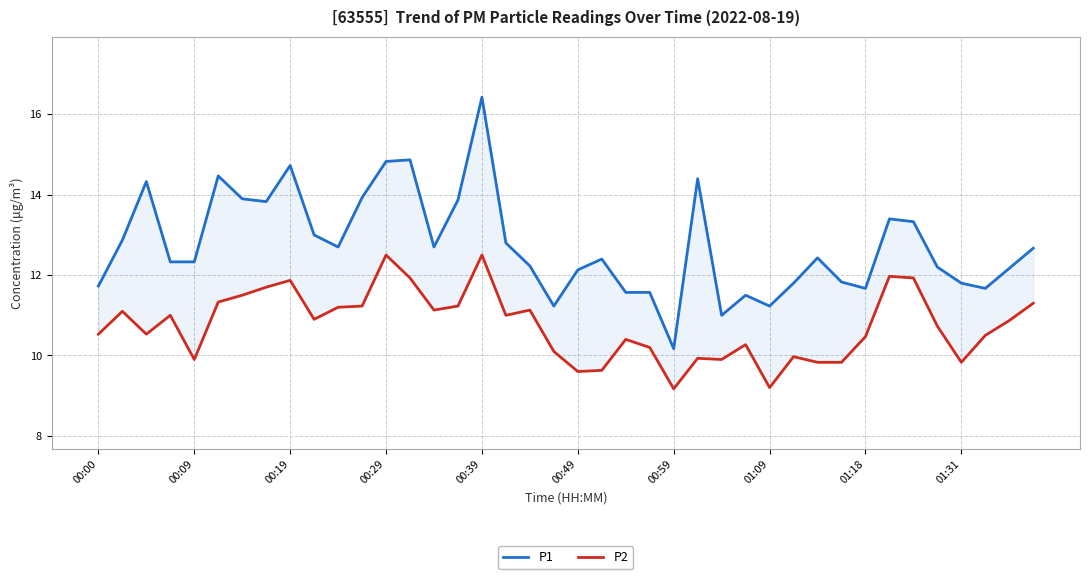

How many distinct data groups are displayed?

2